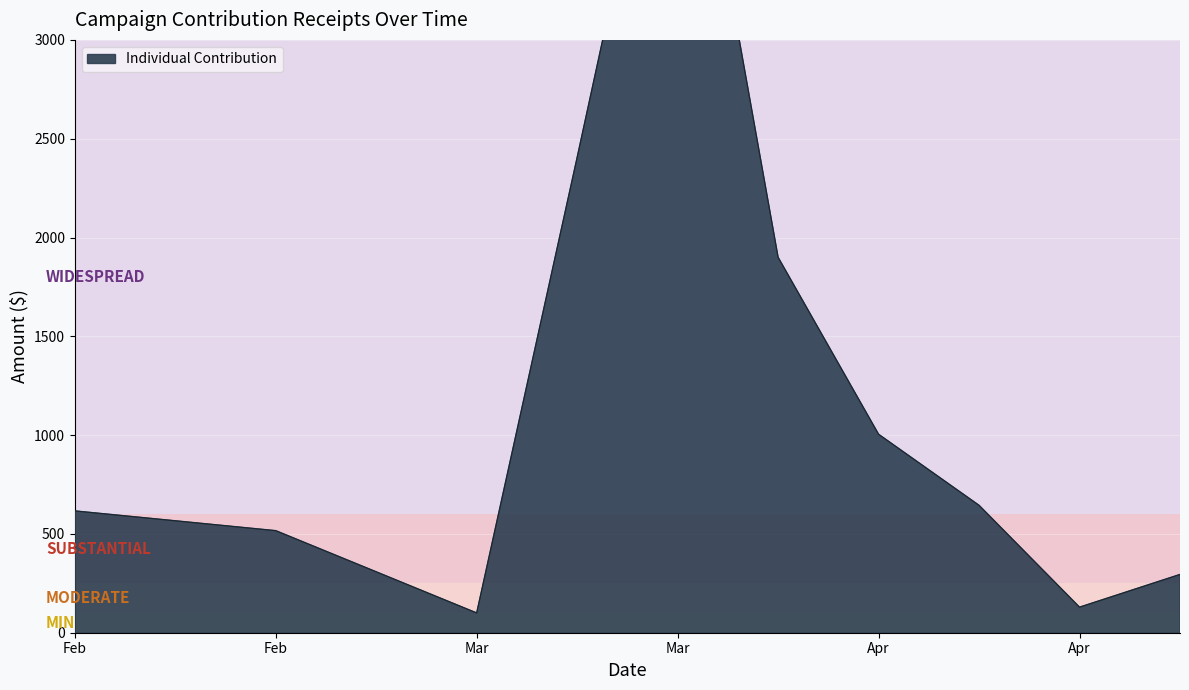

Read the value at 8.

100.0